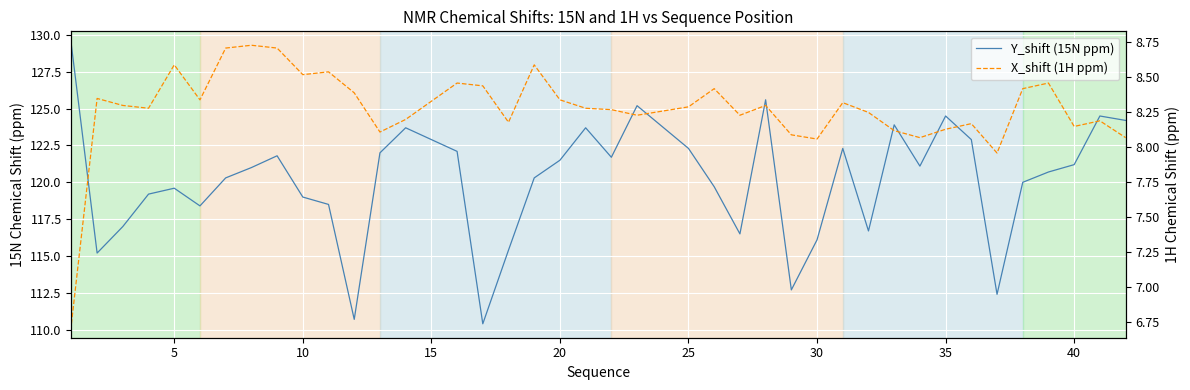

What is the difference between the second highest and minimum values in the X_shift (1H ppm) series?

2.0